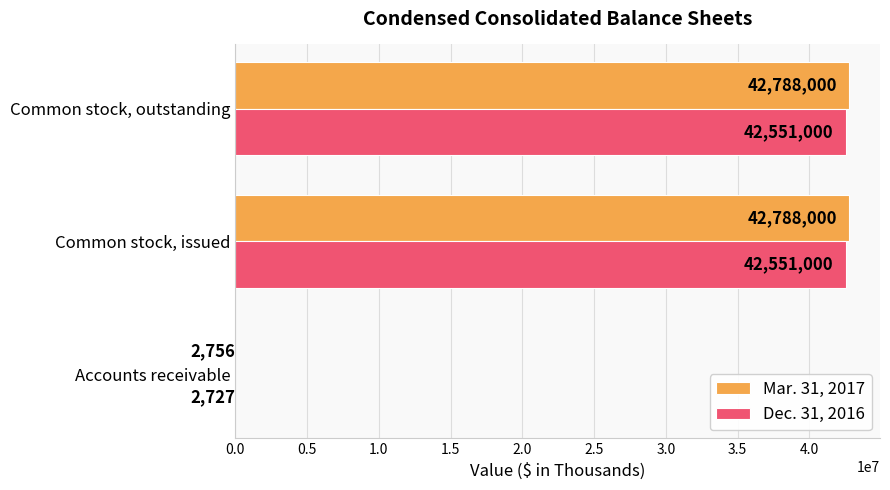

Which series has the largest total across all categories?

Mar. 31, 2017